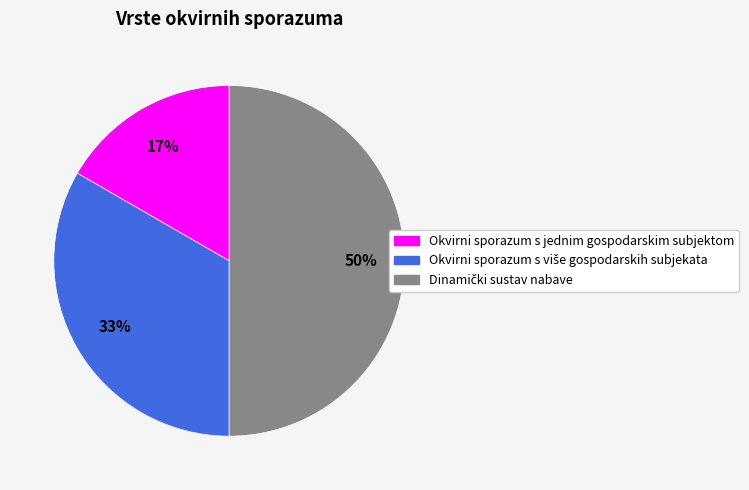

Does Okvirni sporazum s jednim gospodarskim subjektom account for over 50% of the chart?

No